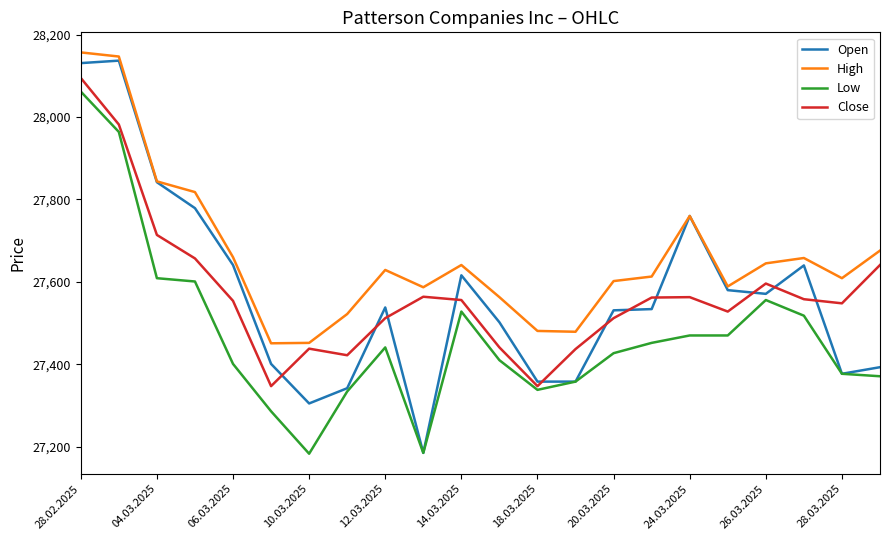

What is the difference between the maximum and minimum values in the Open series?

952